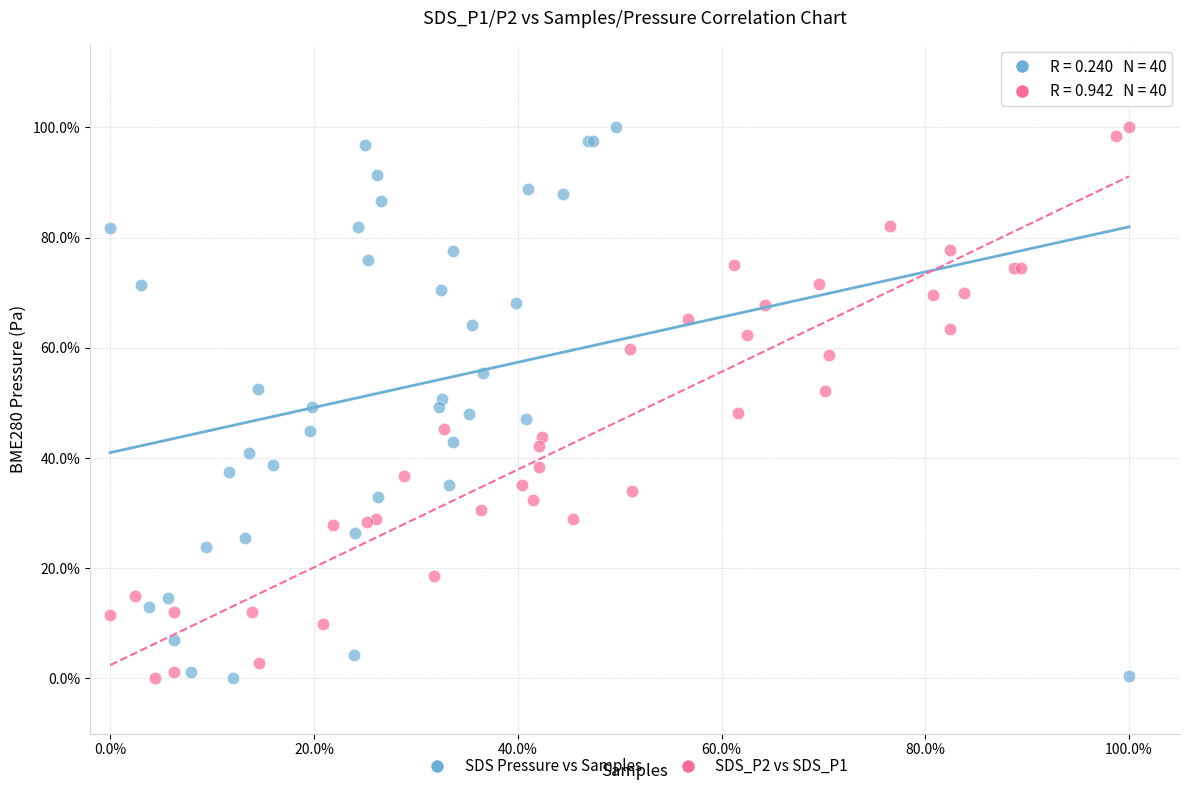

What are all the series names shown in the legend?

SDS Pressure vs Samples, SDS_P2 vs SDS_P1